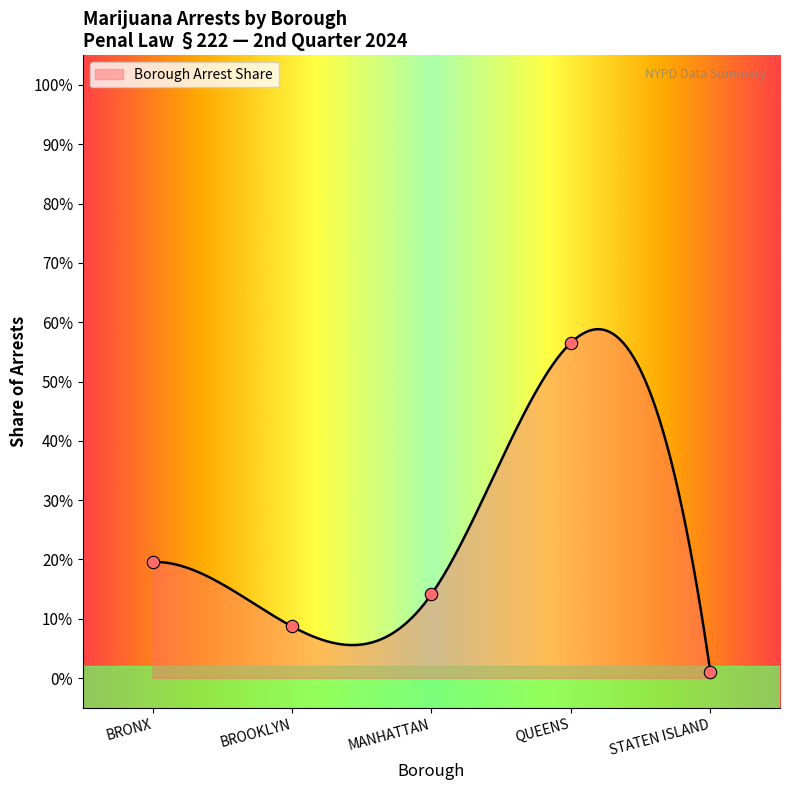

What is the change in value from MANHATTAN to QUEENS?

+0.4